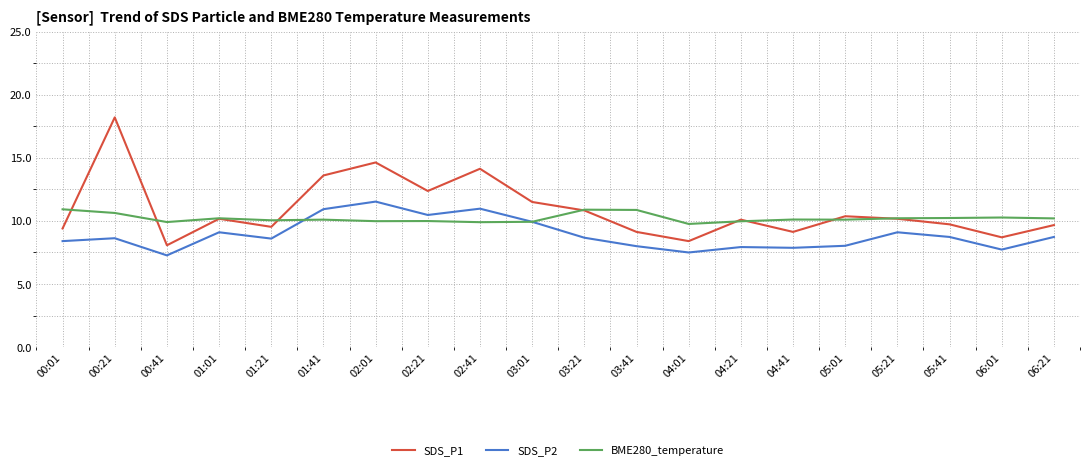

Rank the series by their maximum value, from lowest to highest.

BME280_temperature, SDS_P2, SDS_P1